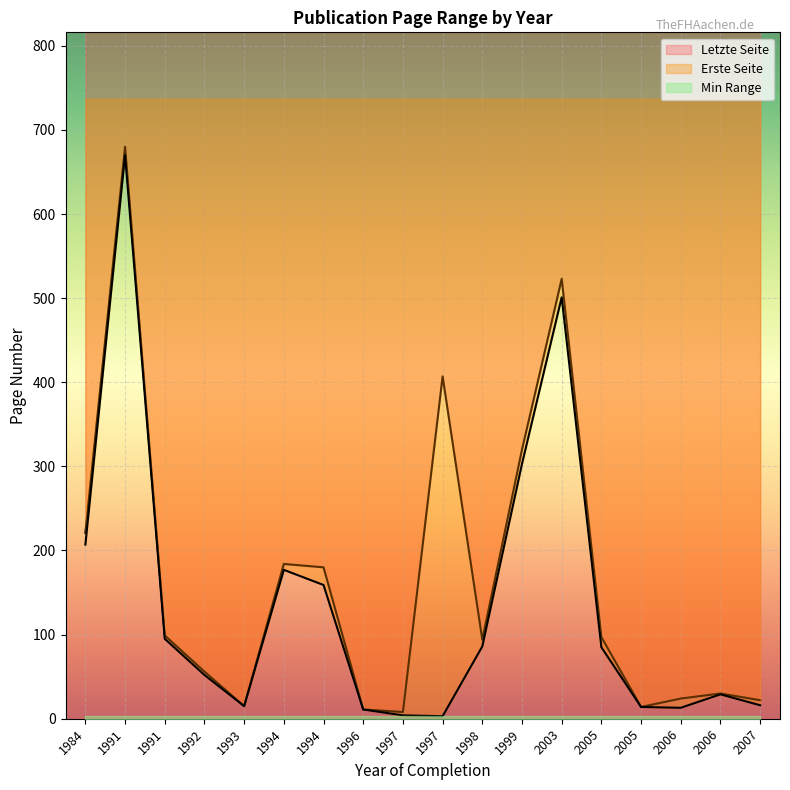

How many categories are shown in the chart?

18